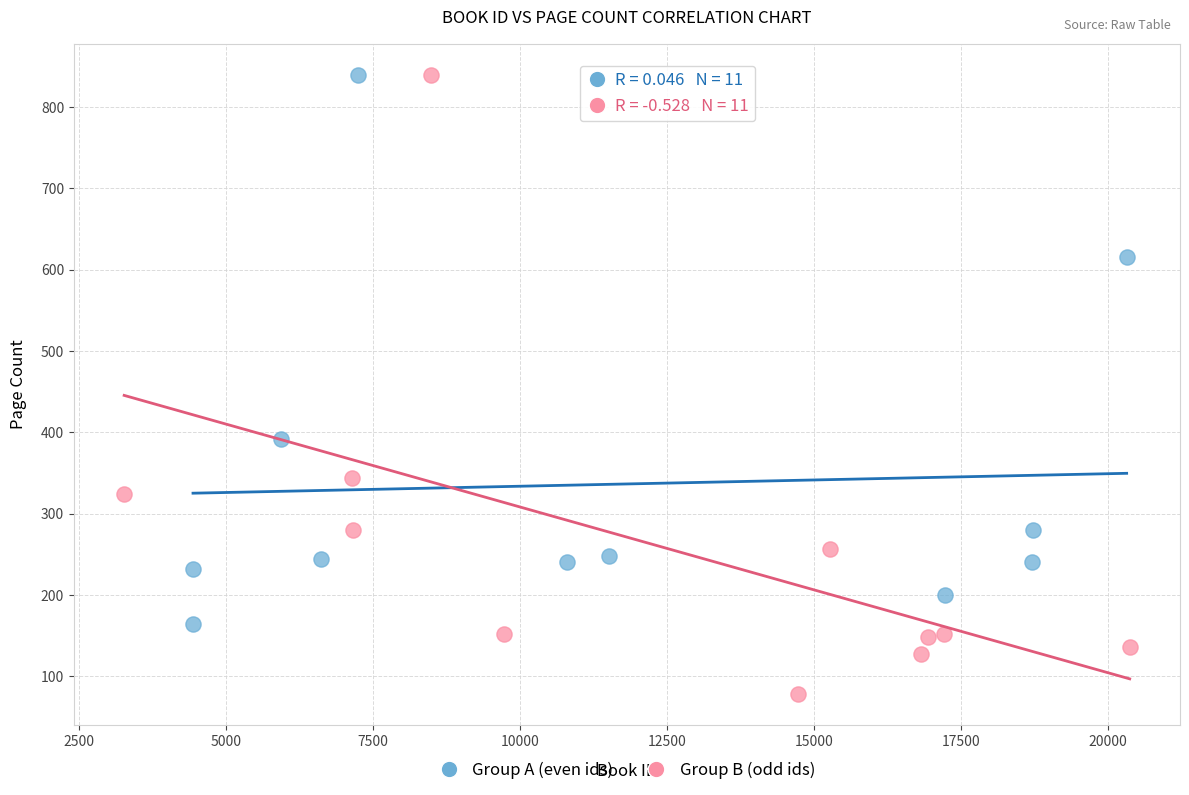

Which series contains the lowest Y value?

Group B (odd ids)